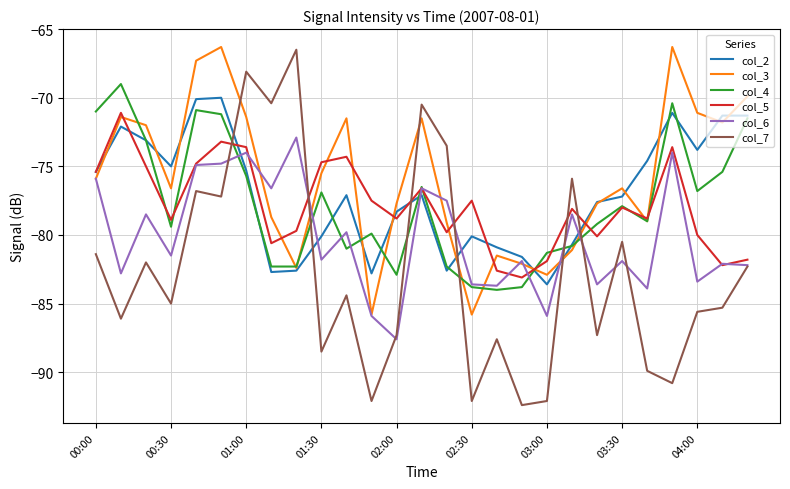

What is the smallest value displayed?

-92.4